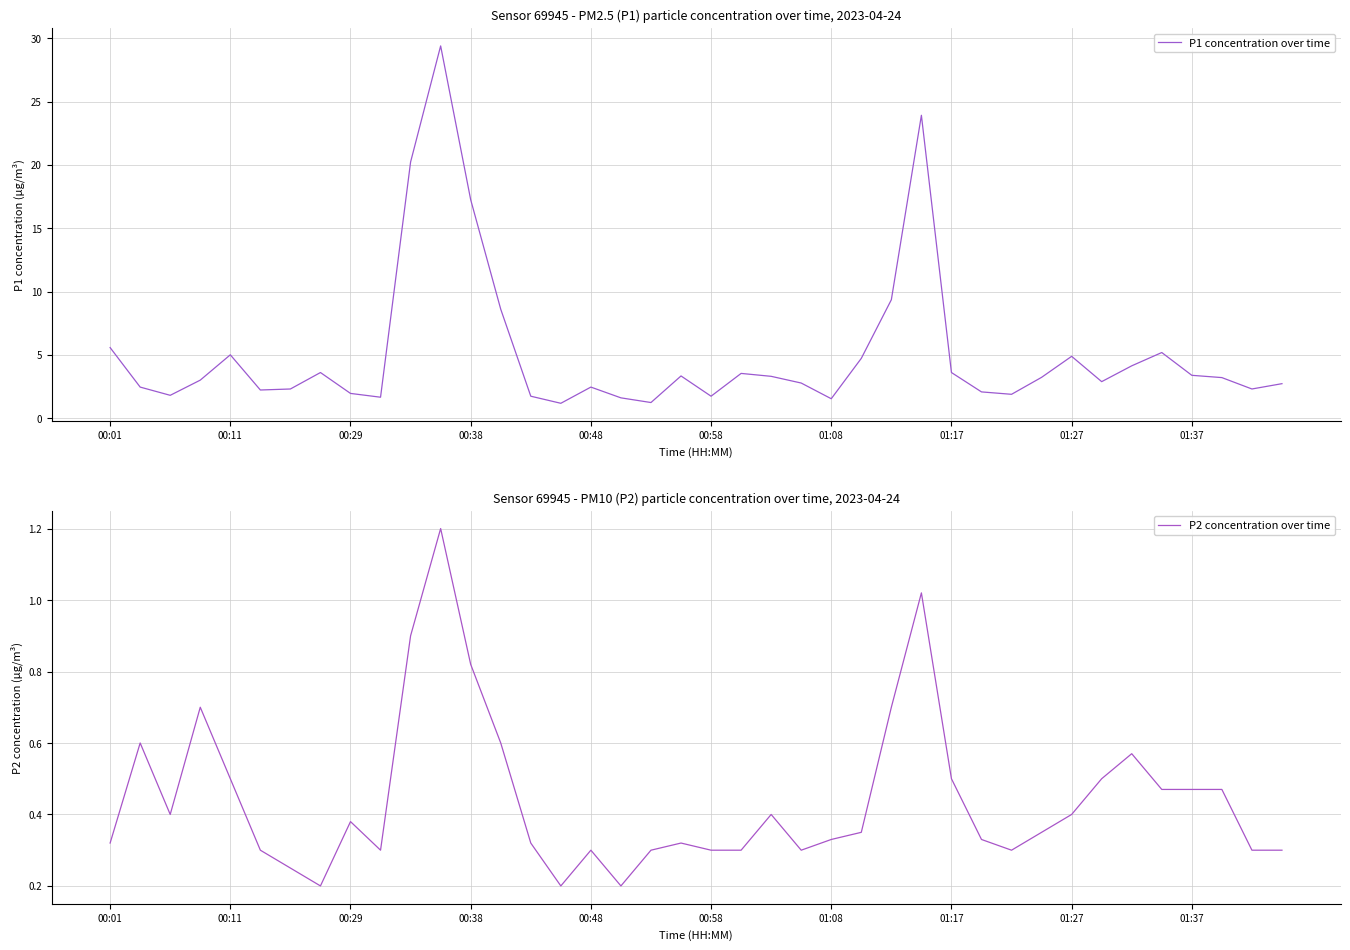

The P1 concentration over time series shows 17.2 at 00:38. True or false?

True